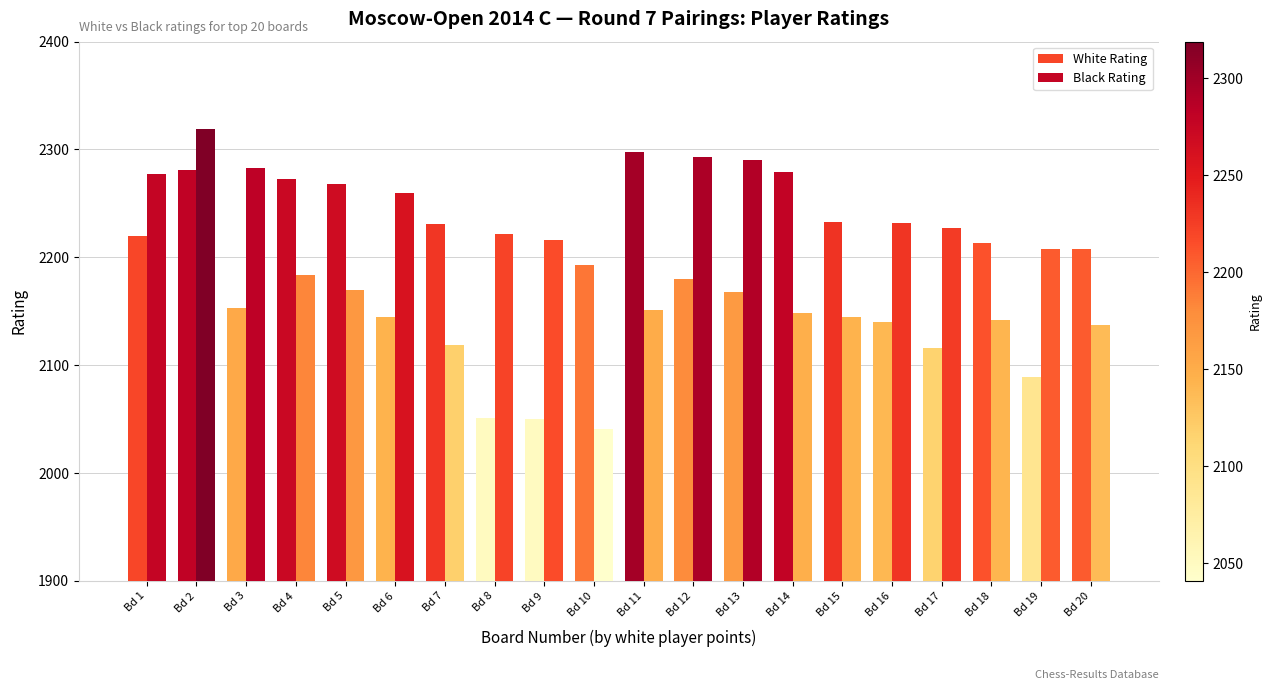

Does the chart contain stacked bars?

No